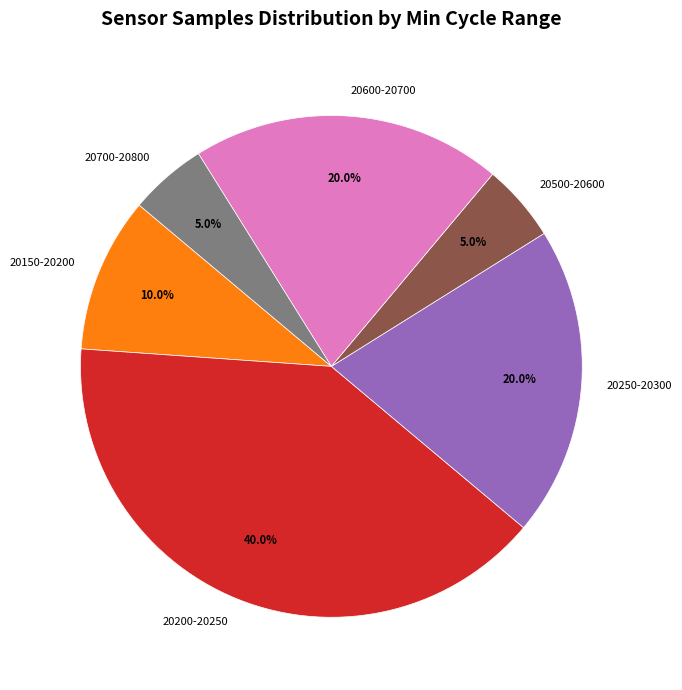

Which has a higher value, 20200-20250 or 20600-20700?

20200-20250